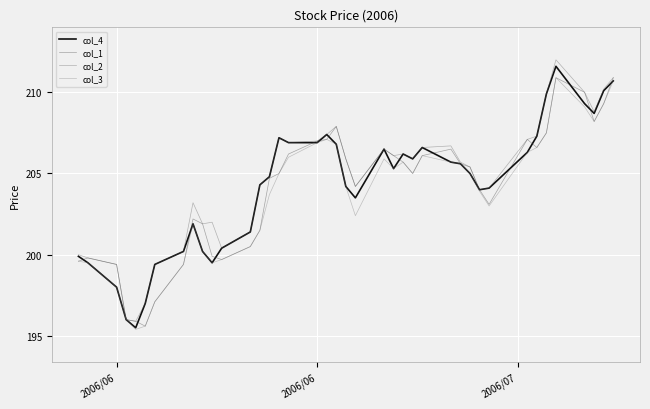

What is the minimum value shown in the chart?

195.4